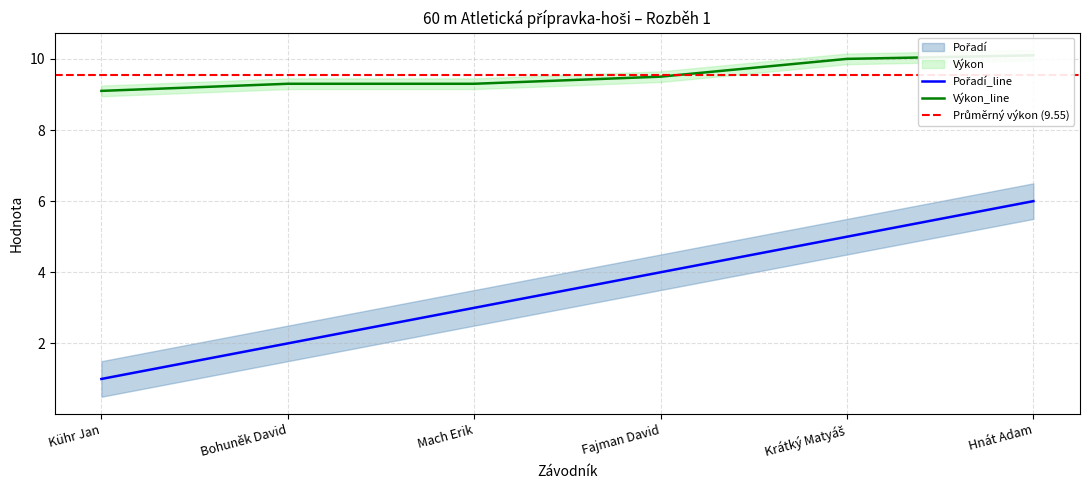

Which has a higher value, Kühr Jan or Fajman David?

Fajman David